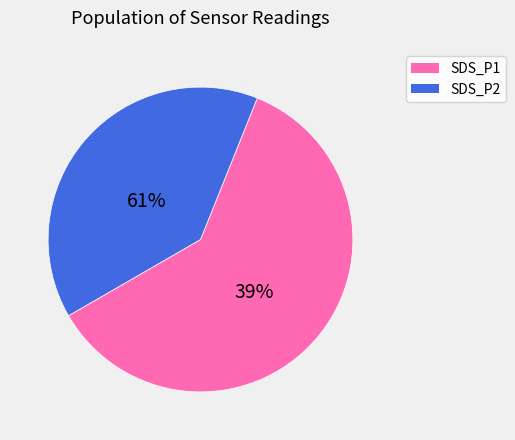

Combined, do SDS_P1 and SDS_P2 account for over 50%?

Yes